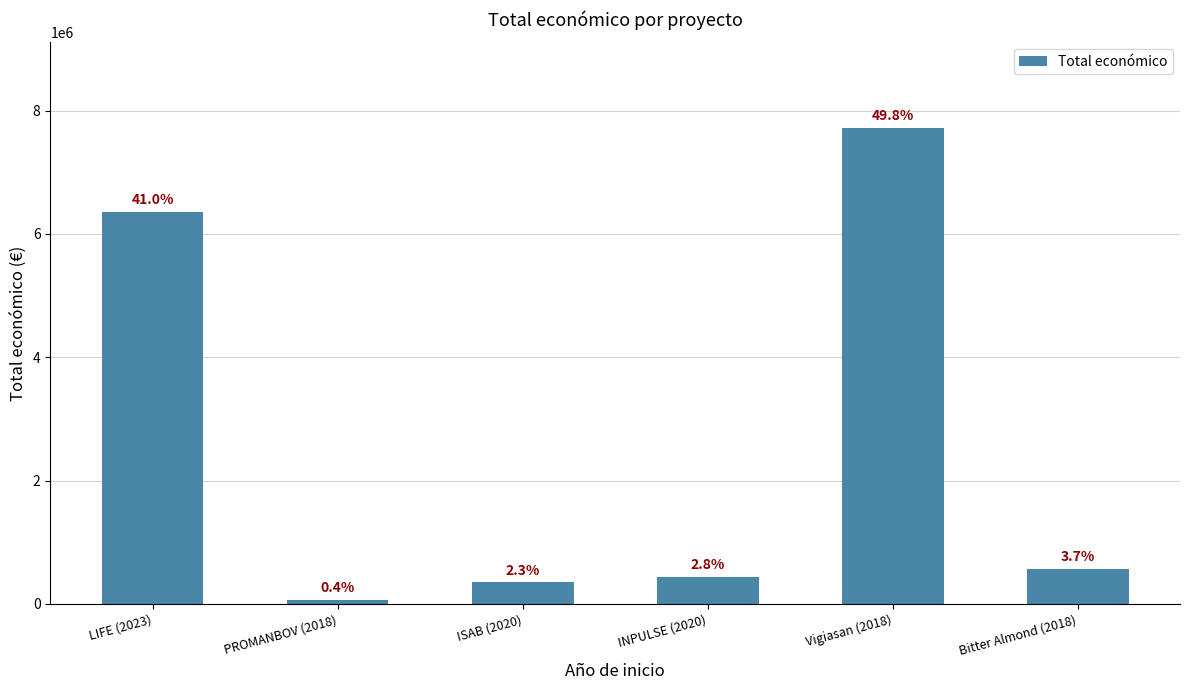

How many bars are there in total?

6